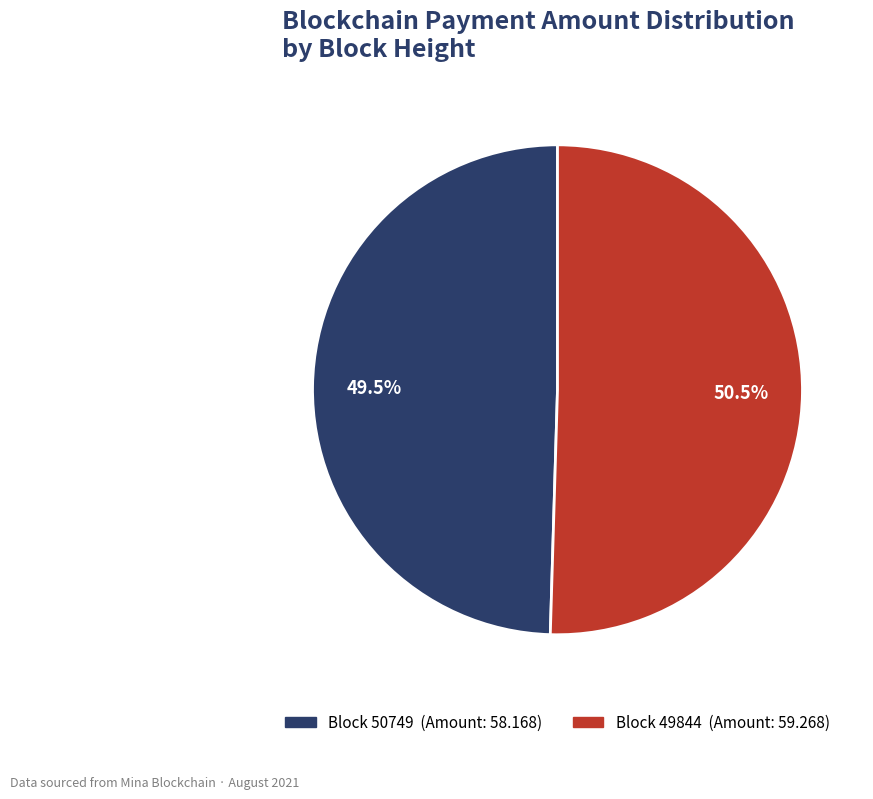

Does any single category account for the majority?

Yes